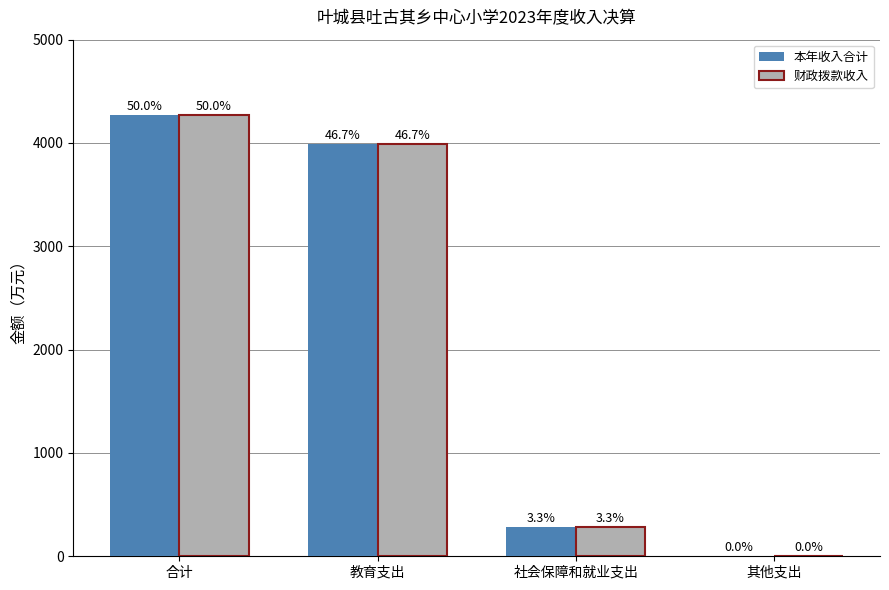

What is the sum of all 本年收入合计 values?

8540.6